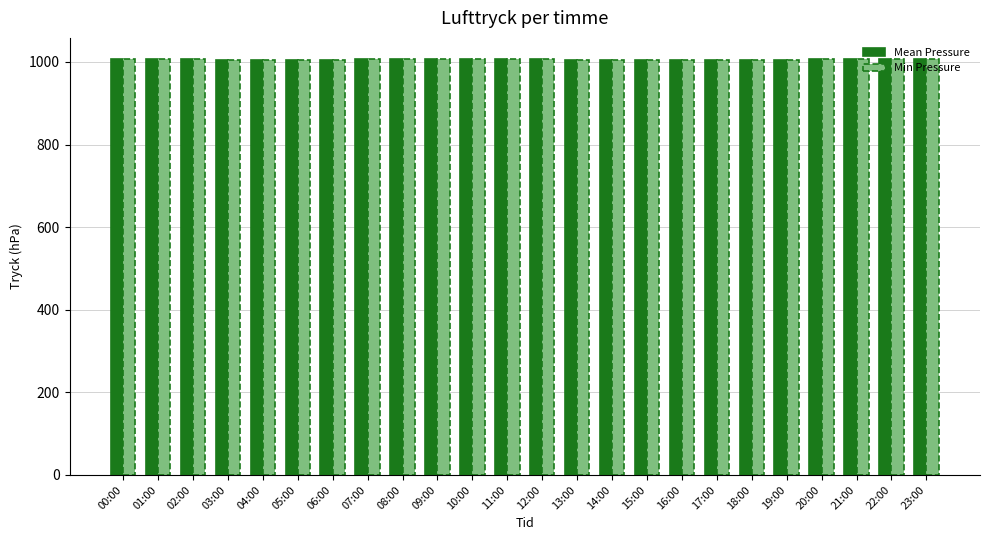

The Mean Pressure series shows 367.3 at 16:00. True or false?

False